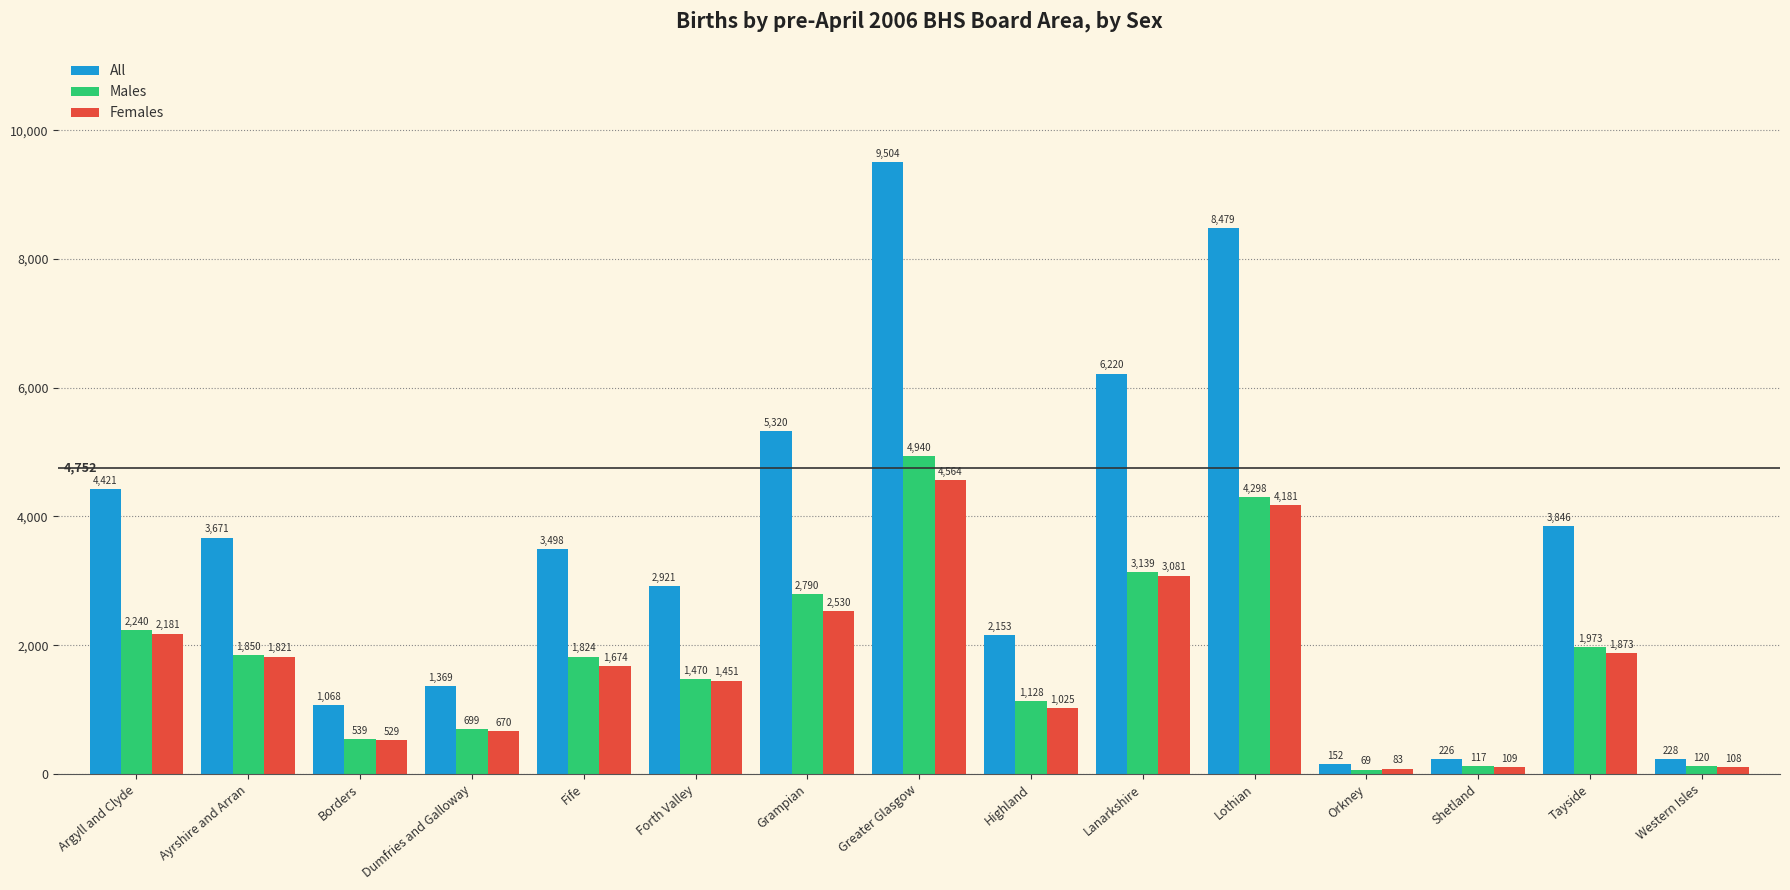

At which label does All first exceed 3498?

Argyll and Clyde